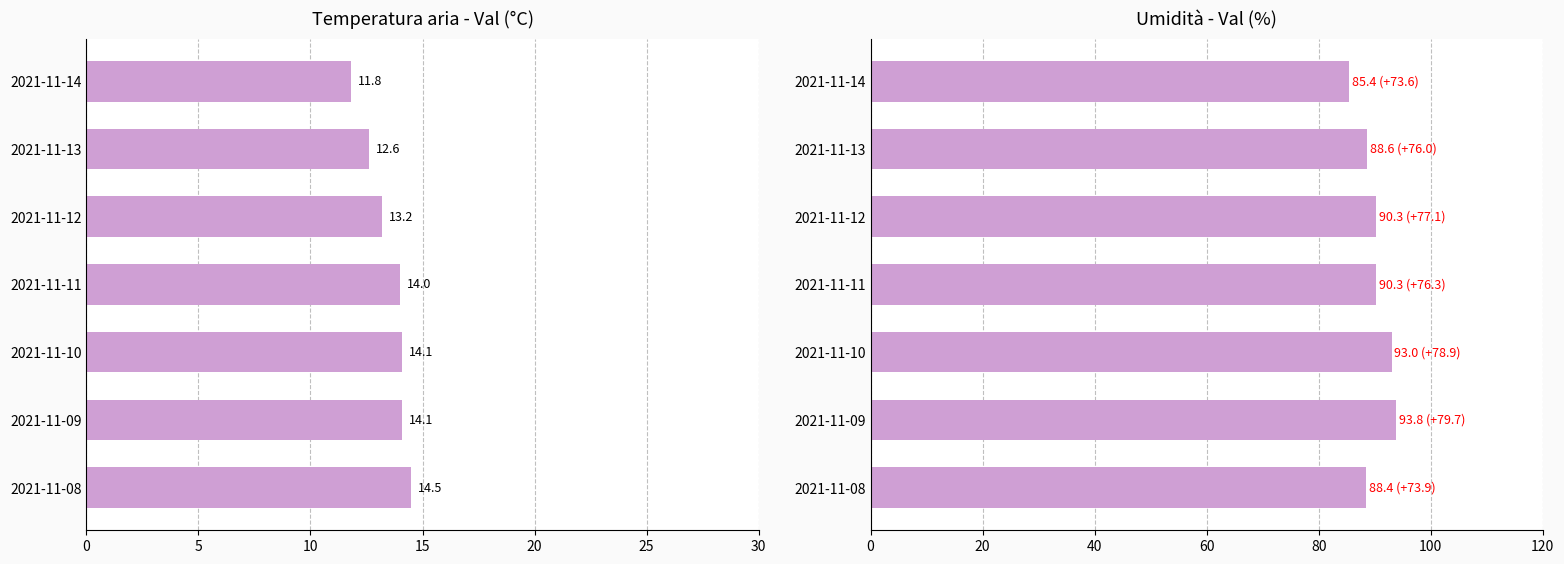

How many bars are there in total?

14